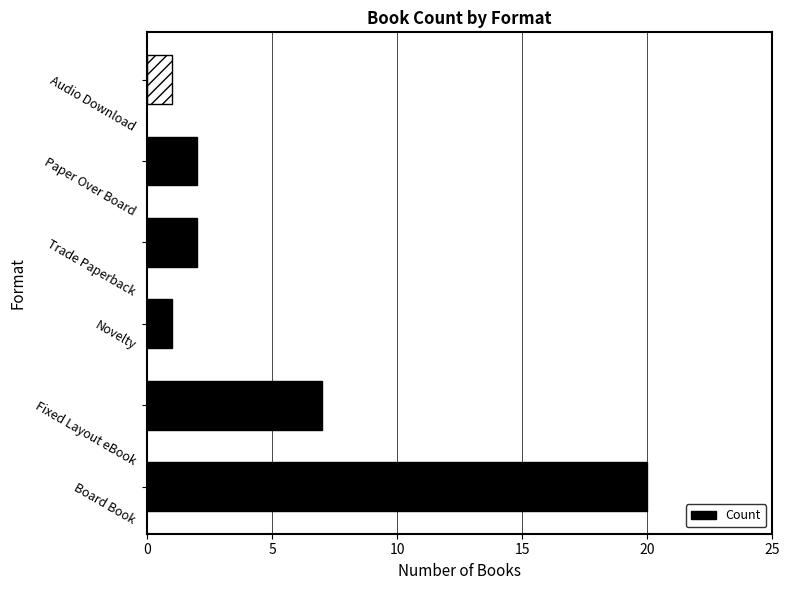

Are the bars grouped side by side (vs. stacked)?

No